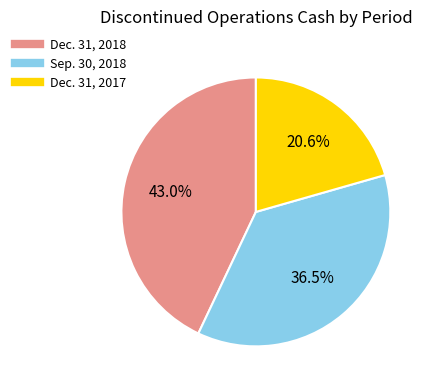

Which category has the biggest portion of the pie?

Dec. 31, 2018